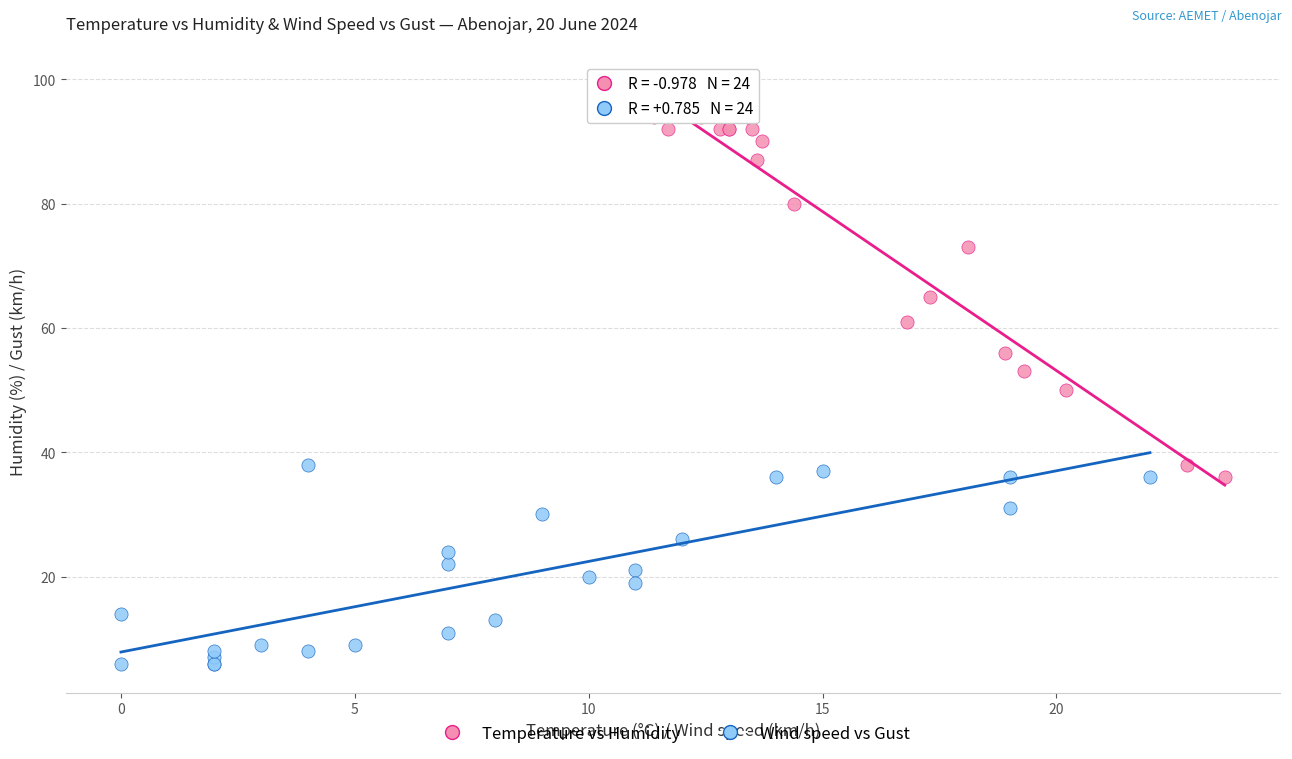

Which series contains the highest Y value?

Temperature vs Humidity